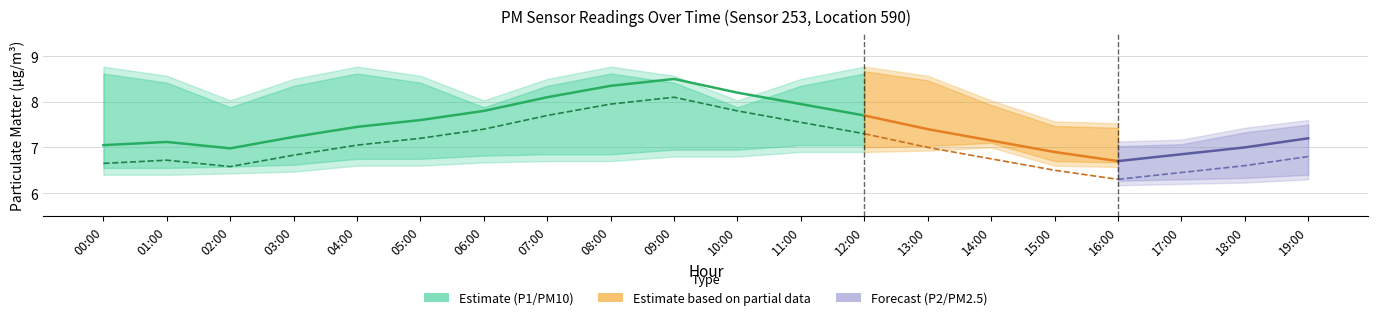

True or false: P2 (PM2.5) has a value of 7.0 at 04:00.

True